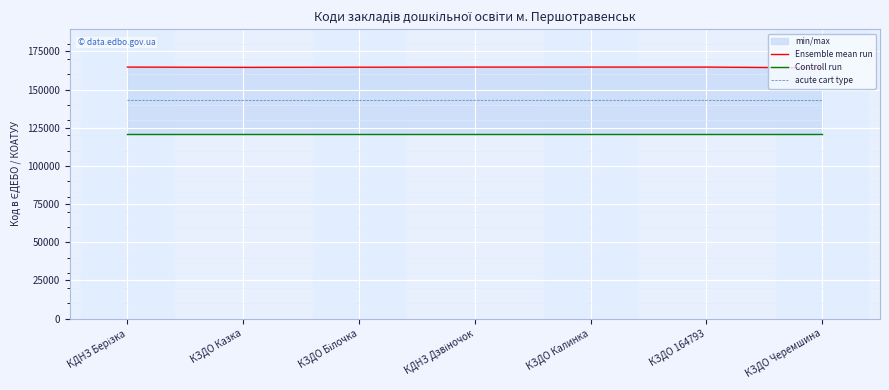

Is it true that acute cart type equals 142758.0 at КЗДО Черемшина?

True